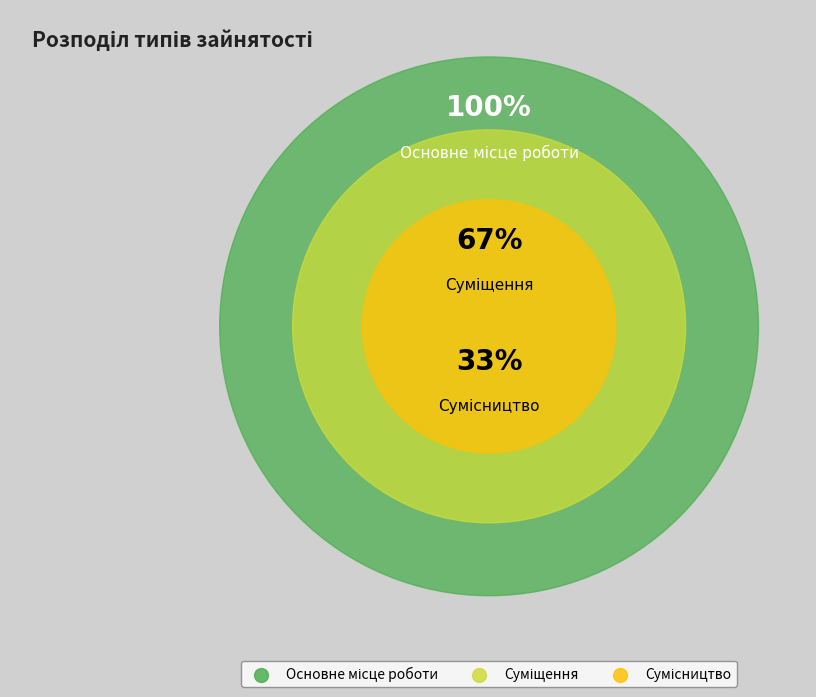

The Основне місце роботи slice represents 28% of the pie. True or false?

False